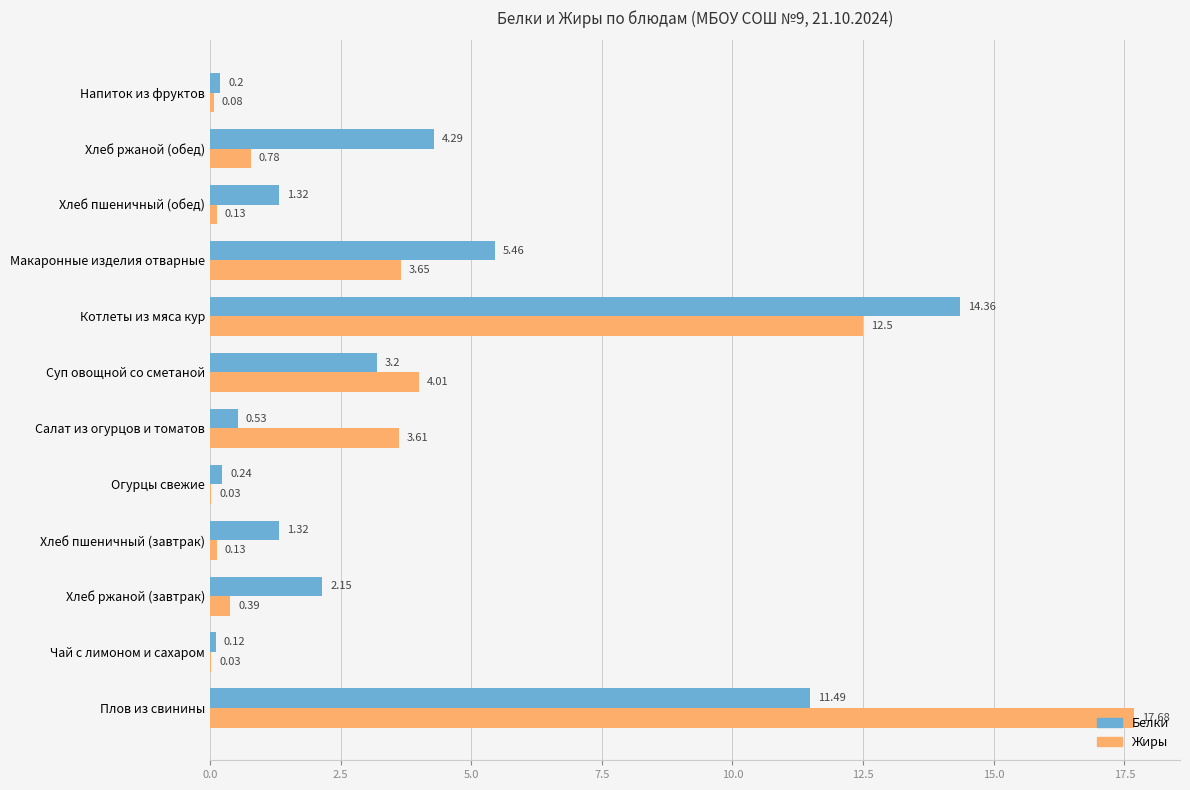

Which series changed the most between Огурцы свежие and Суп овощной со сметаной?

Жиры